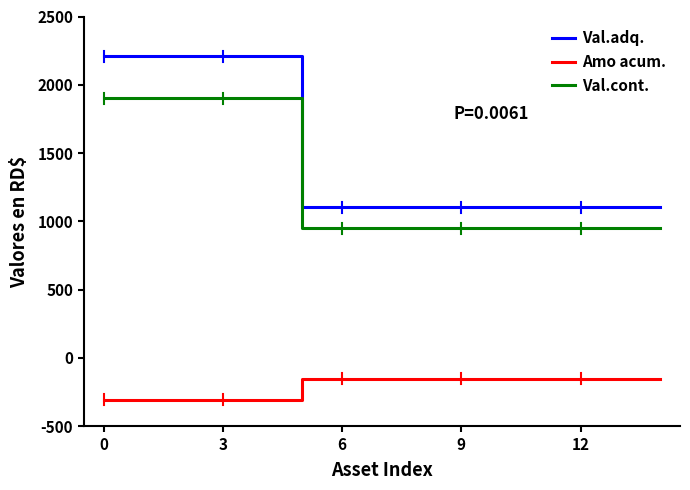

List the series in order of their peak value, lowest first.

Amo acum., Val.cont., Val.adq.